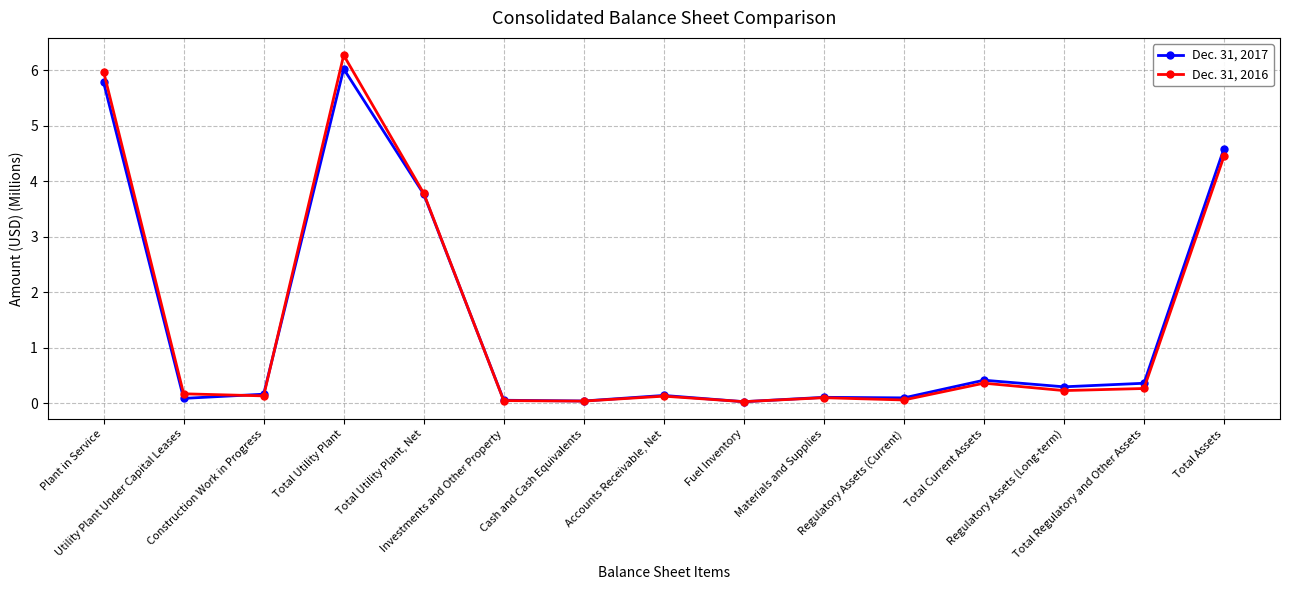

Which series changed the most between Total Utility Plant and Accounts Receivable, Net?

Dec. 31, 2016